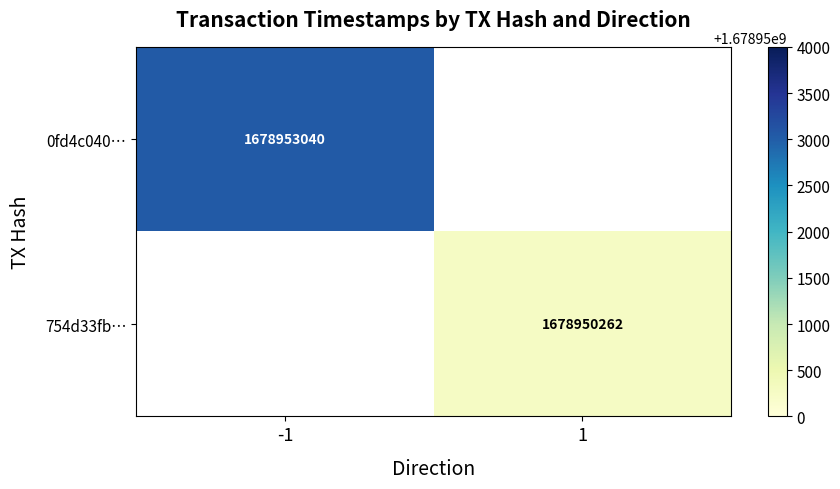

The 754d33fb… series shows 886062537 at 1. True or false?

False